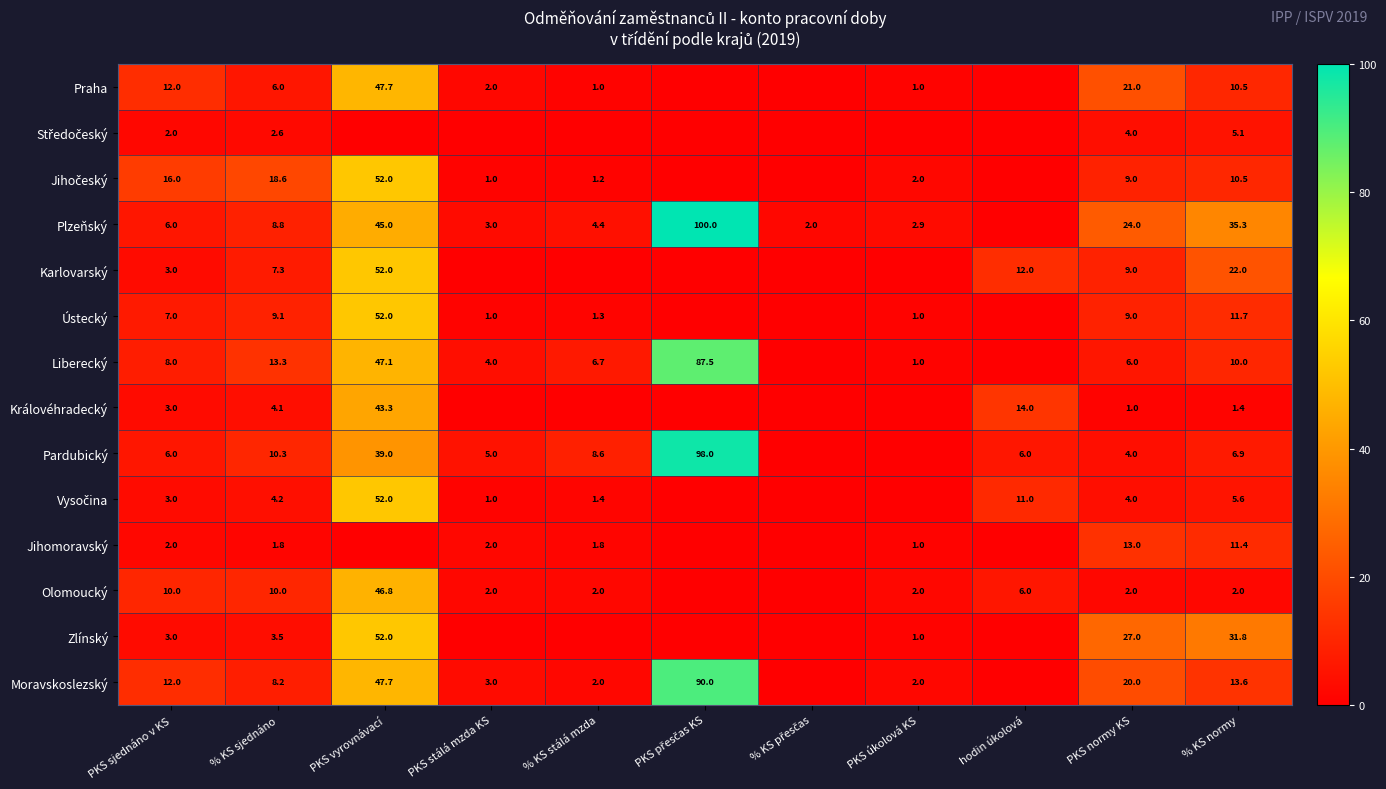

What is the sum of the Liberecký values at PKS úkolová KS and % KS normy?

11.0